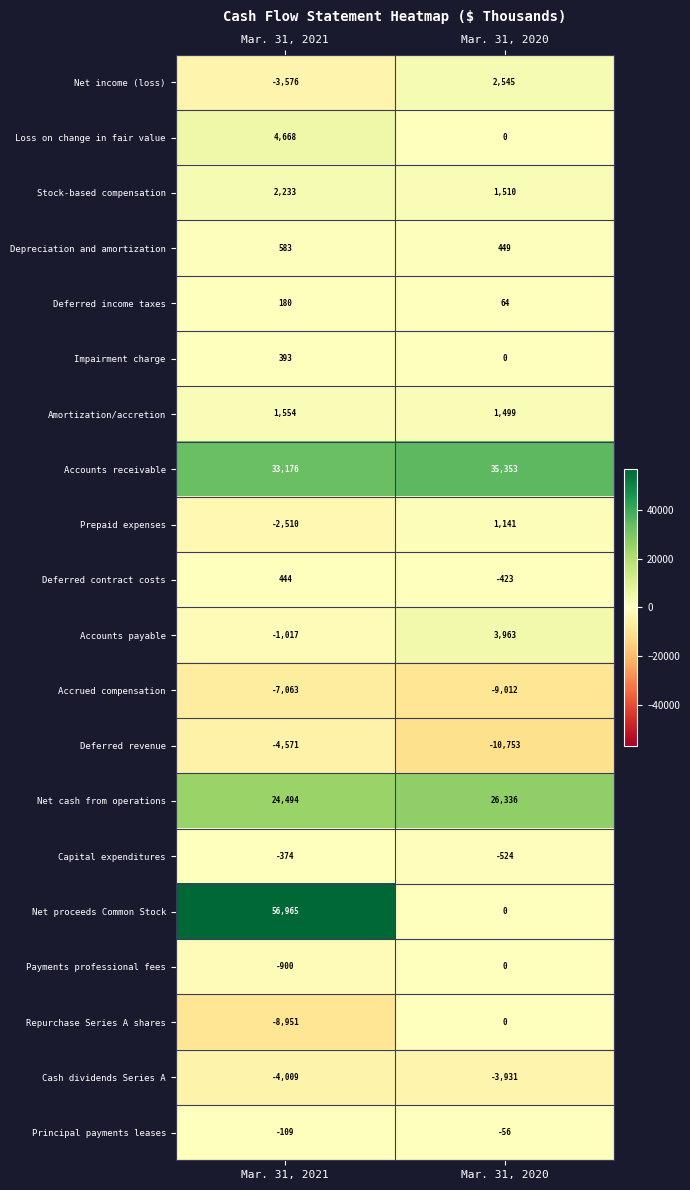

At which category does the chart reach its minimum across all series?

Mar. 31, 2020